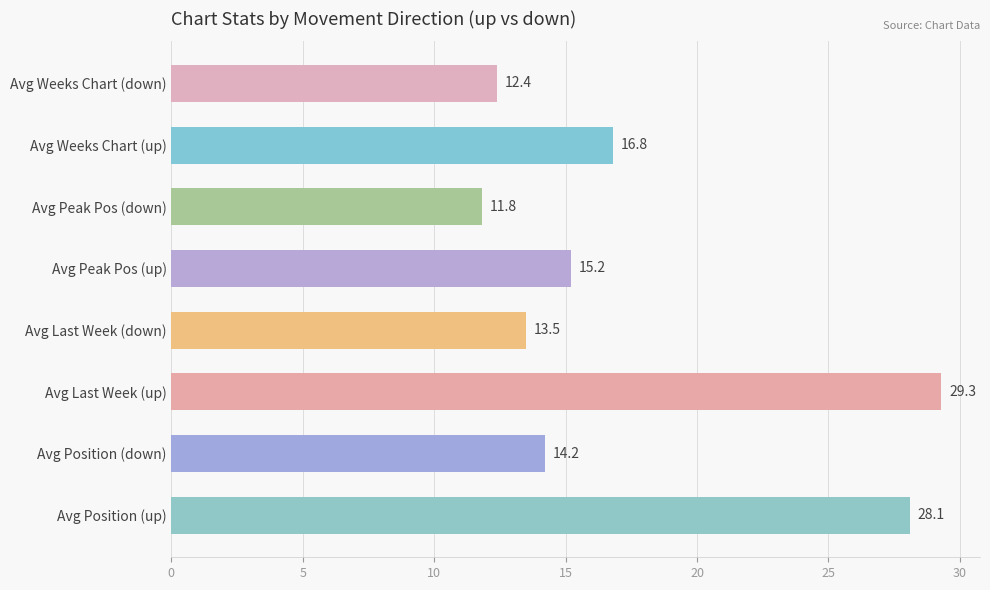

What is the ratio of the value at Avg Weeks Chart (up) to the value at Avg Peak Pos (down)?

1.4